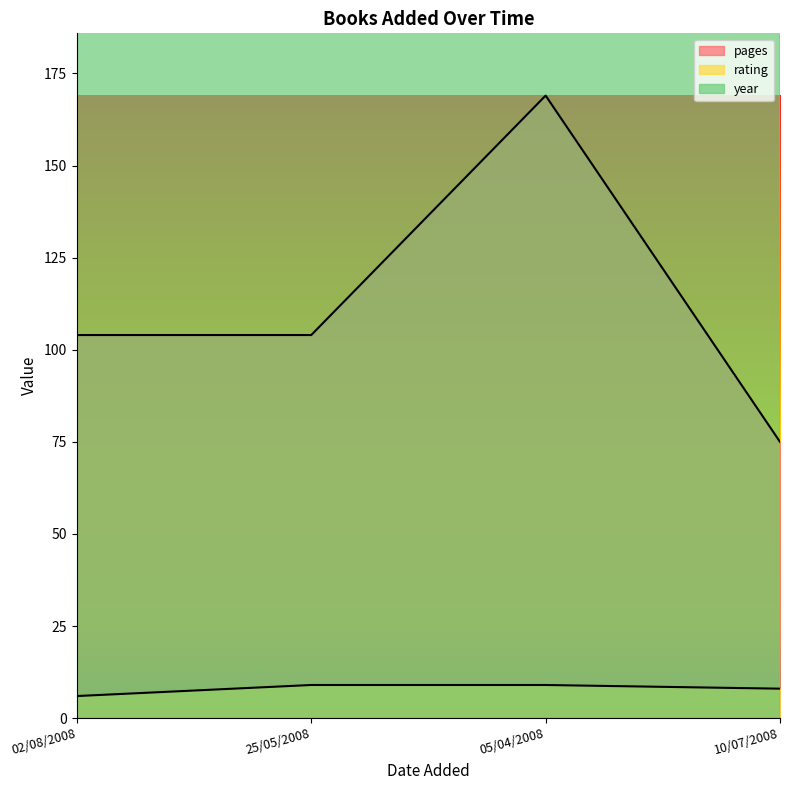

What is the sum of all year values?

8001